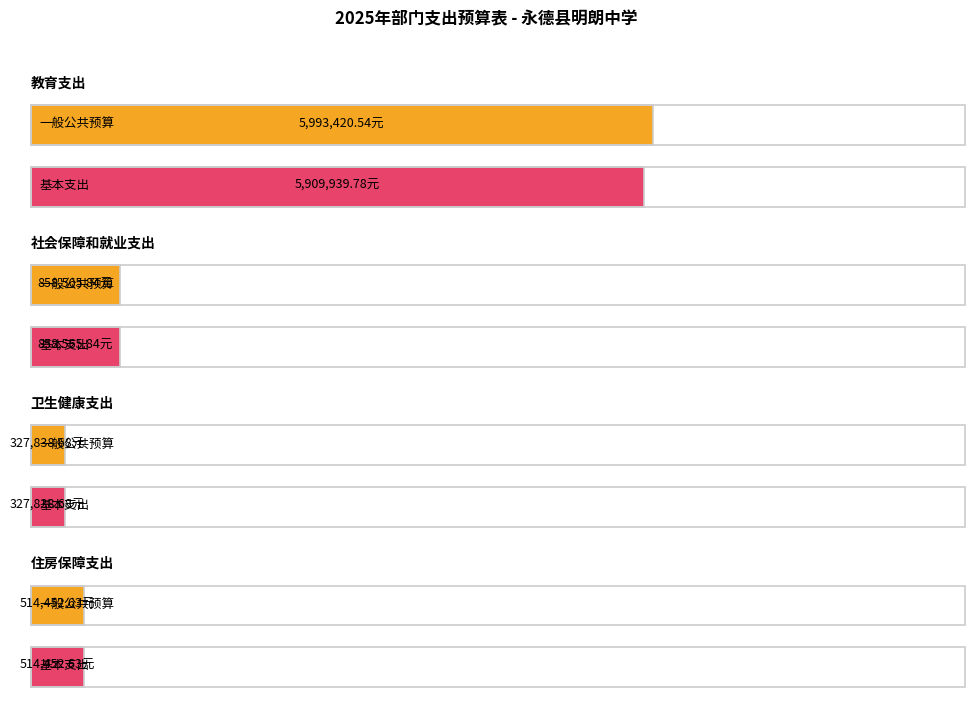

What is the average value of the 一般公共预算 series?

1923569.4